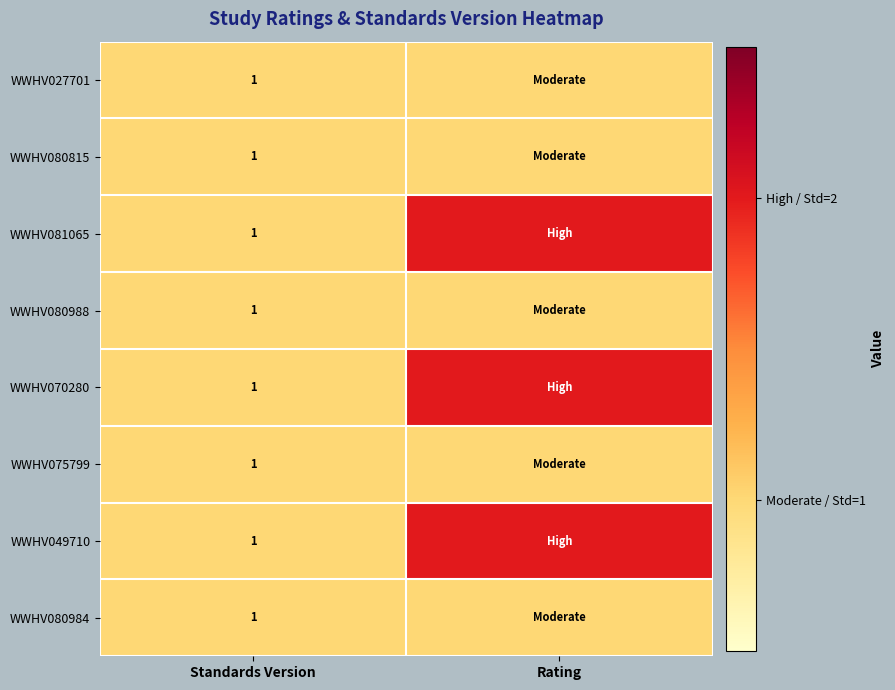

Is it true that WWHV075799 equals 1 at Standards Version?

True